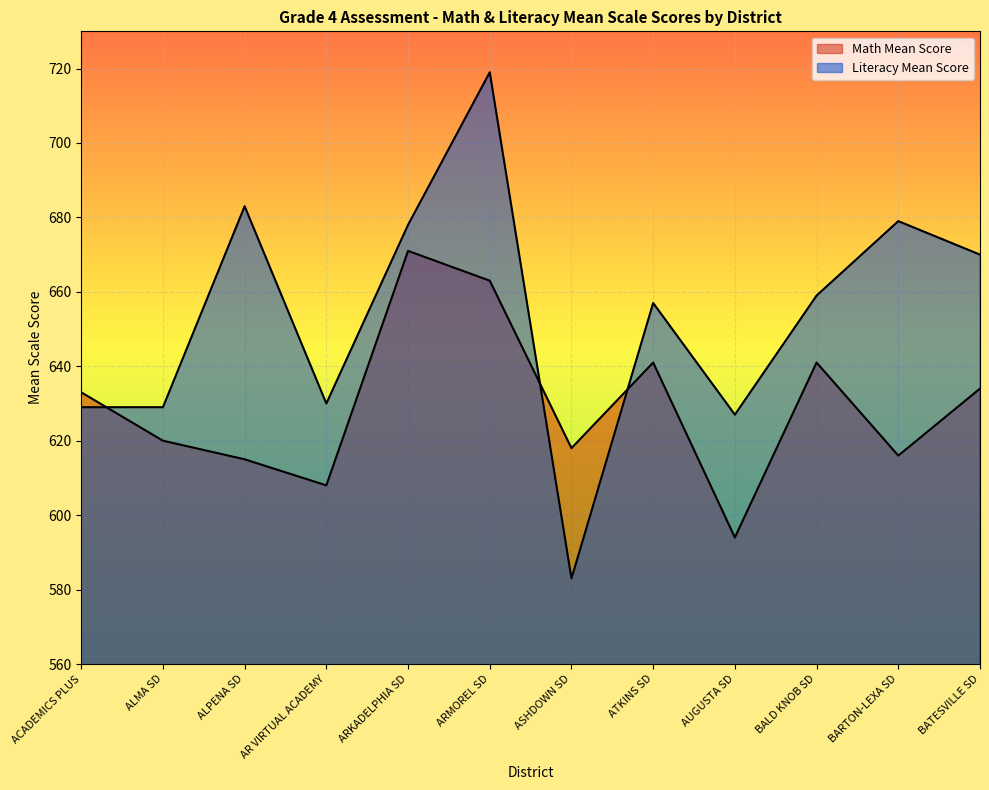

Which series has the largest range (max minus min)?

Literacy Mean Score